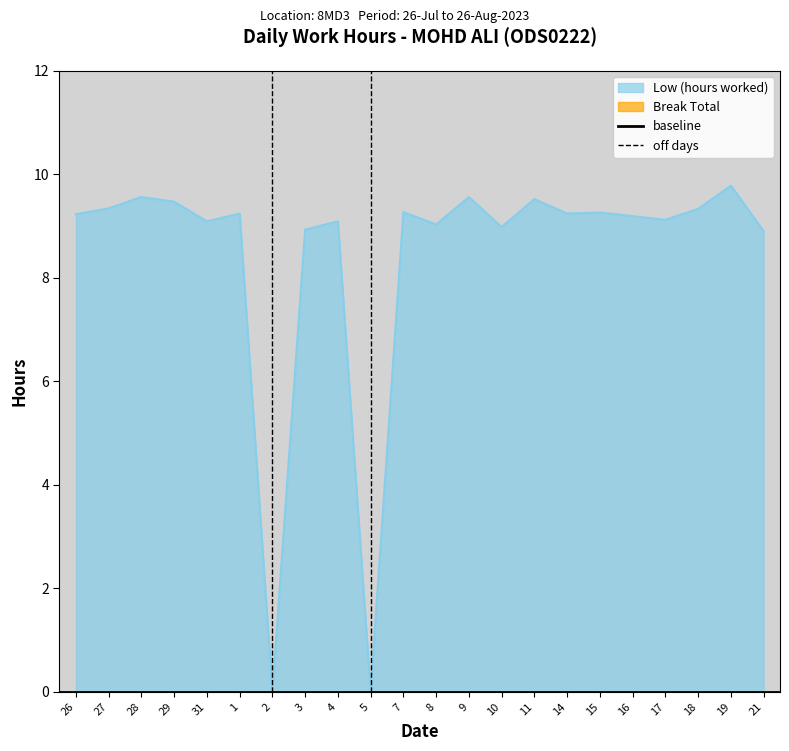

How many lines are shown in the chart?

1